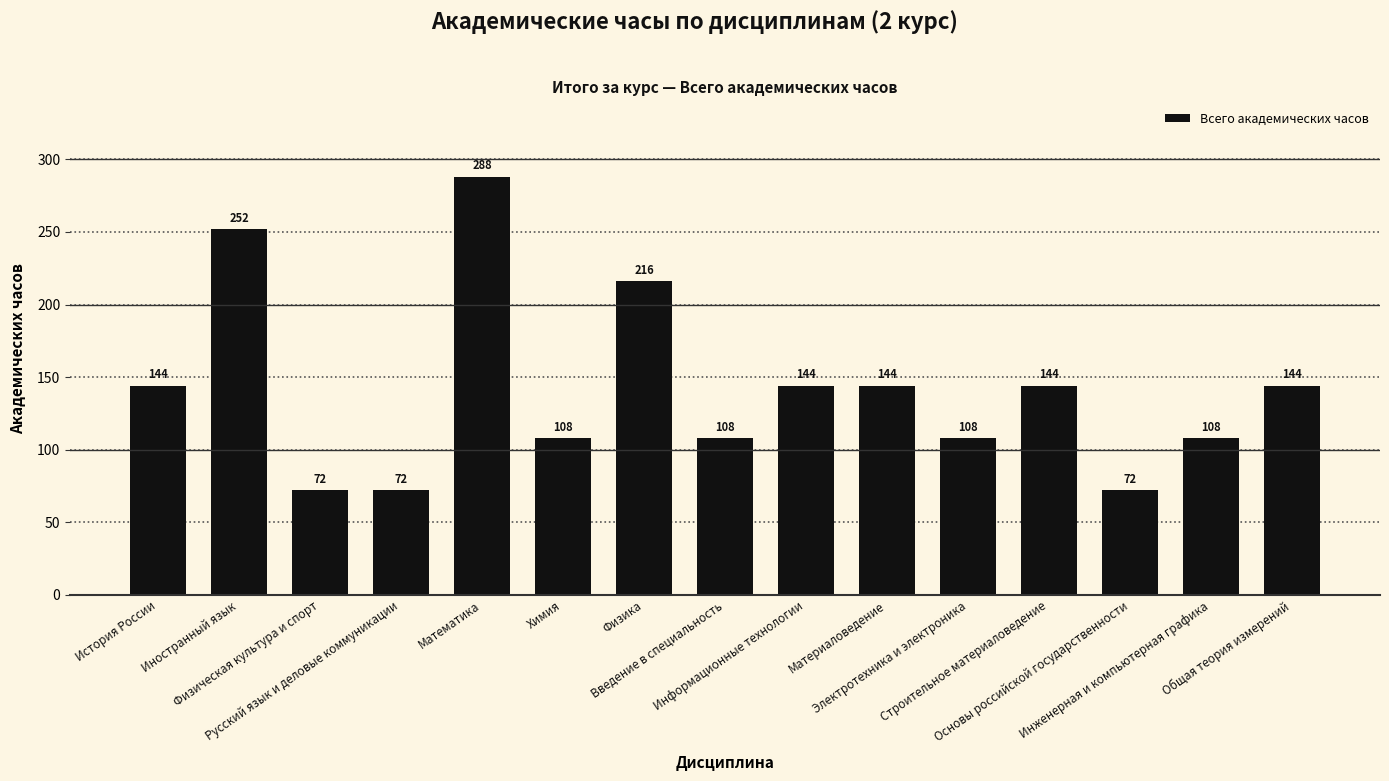

What is the value of the 5th bar from the left?

288